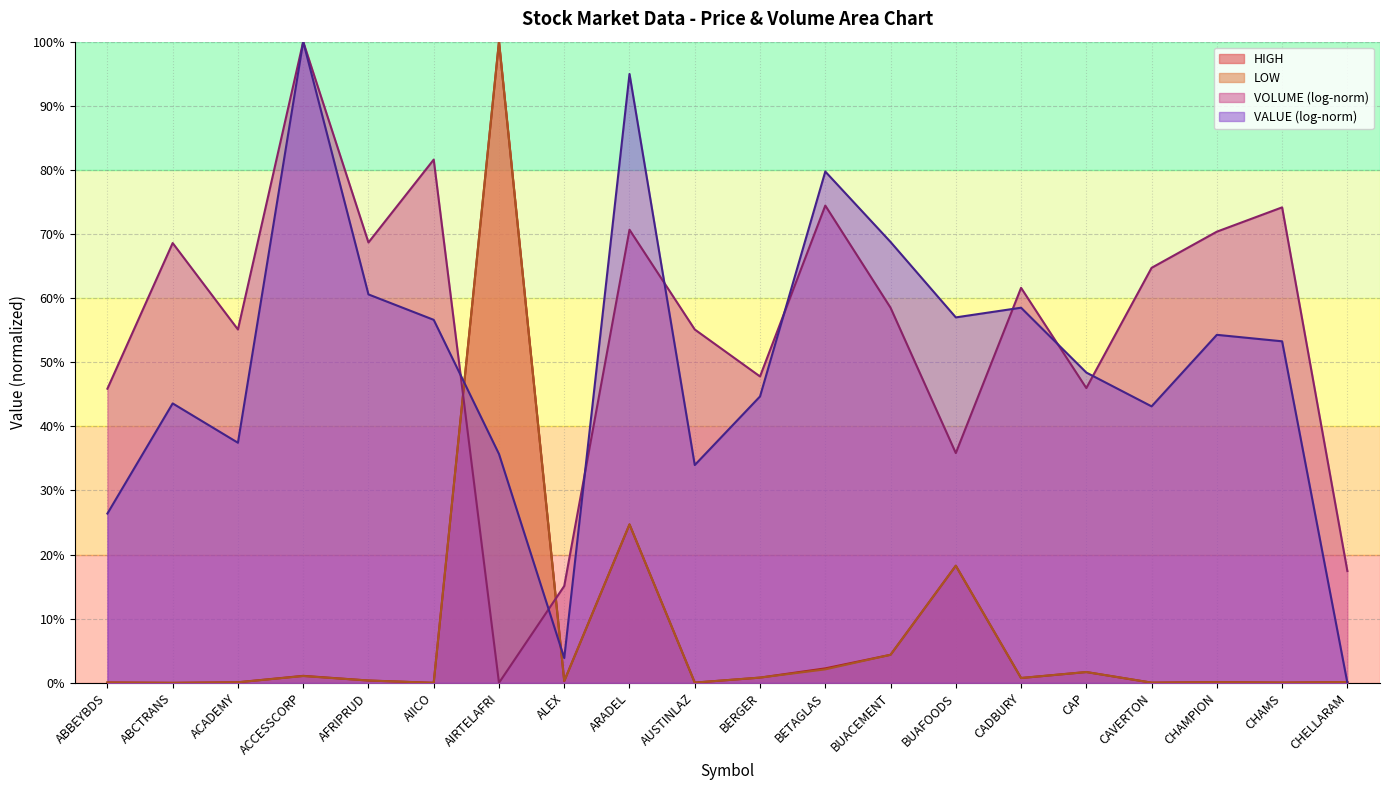

Which label corresponds to the smallest value in the chart?

ABCTRANS